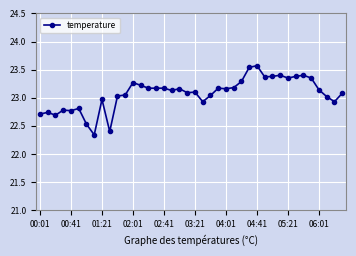

True or false: the data has more than 0 interior local peaks.

True